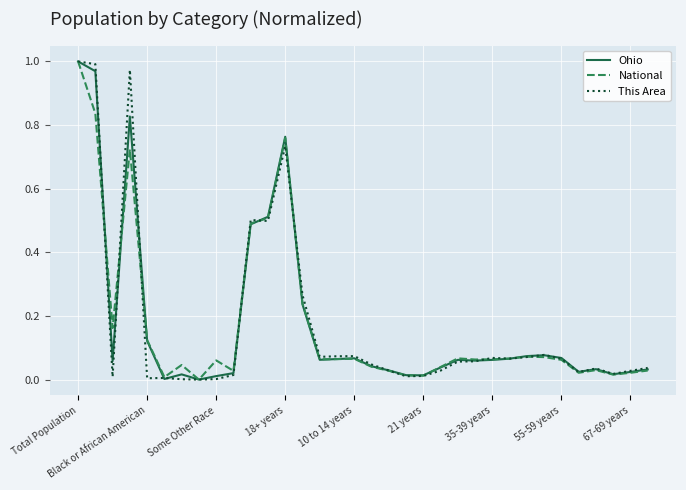

Does the chart have visible grid lines?

Yes